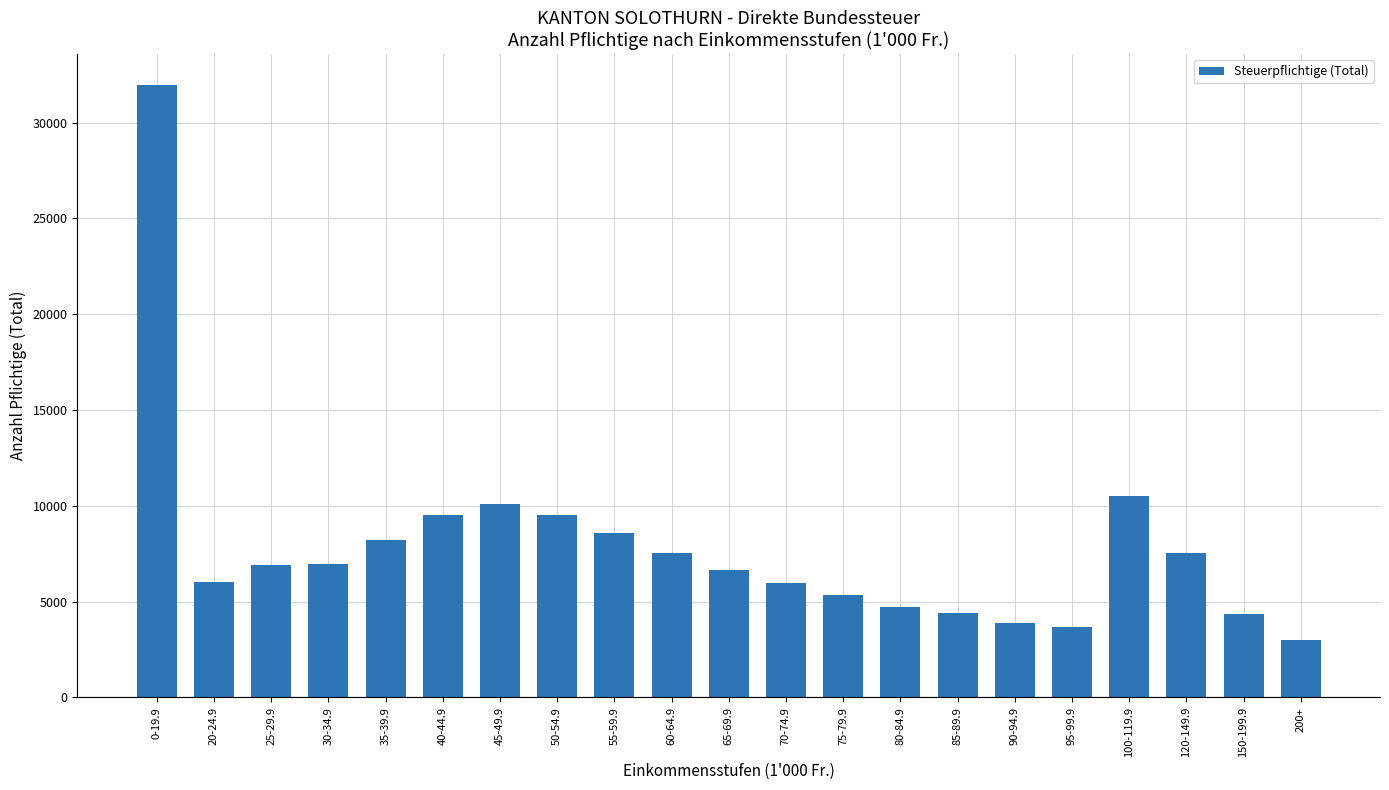

The value at 30-34.9 is 6956. True or false?

True